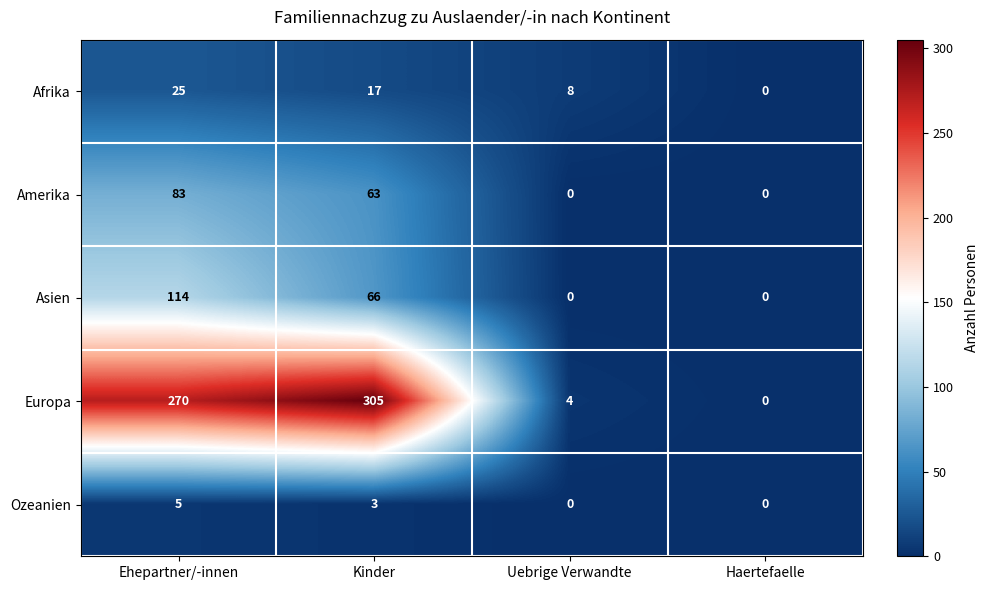

What is the difference between the maximum and minimum values in the Europa series?

305